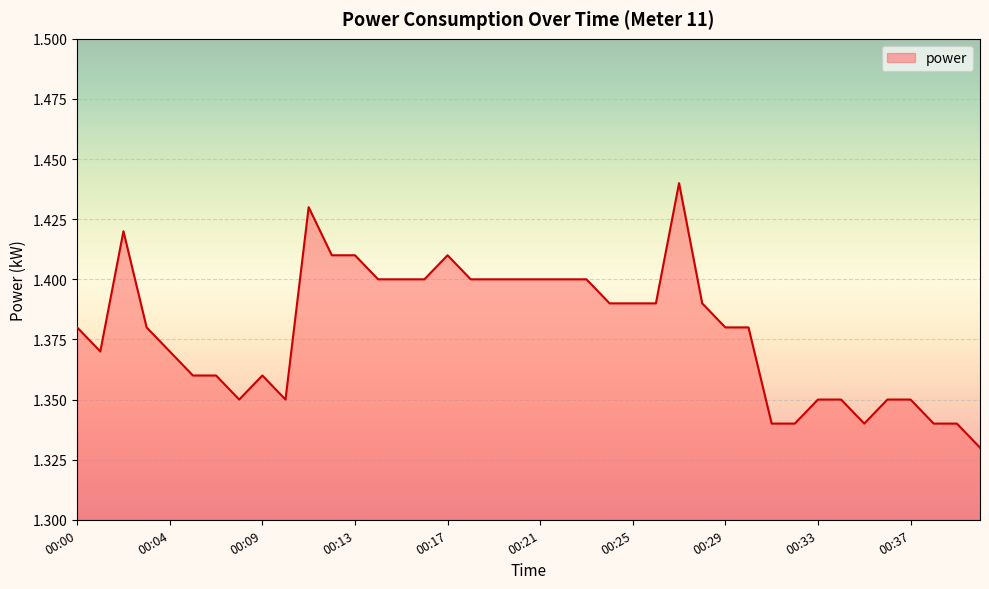

How many lines are shown in the chart?

1